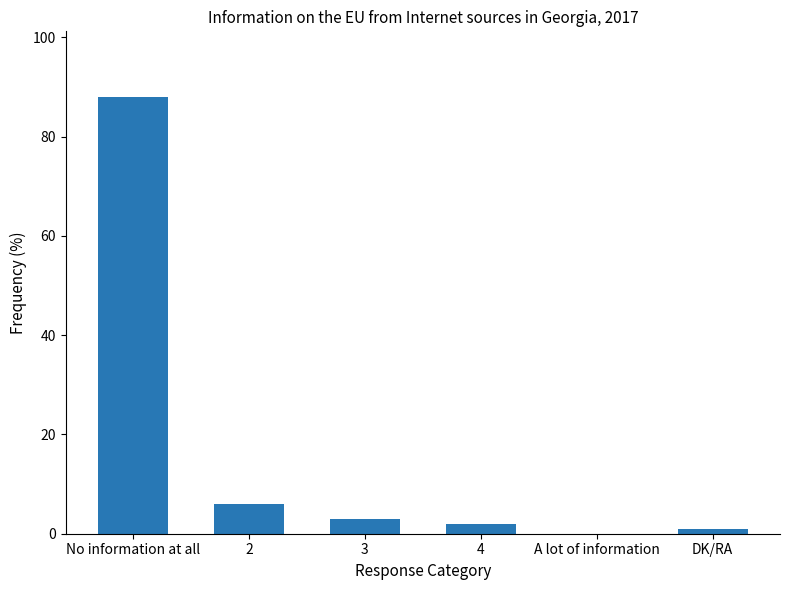

At which category does the chart reach its peak across all series?

No information at all